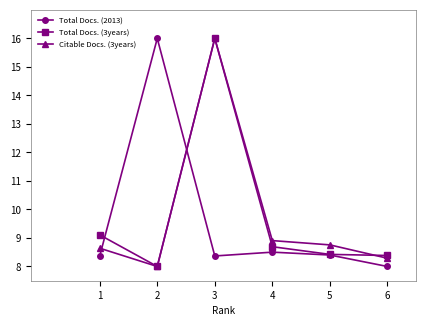

Which series changed the most between 3 and 5?

Total Docs. (3years)